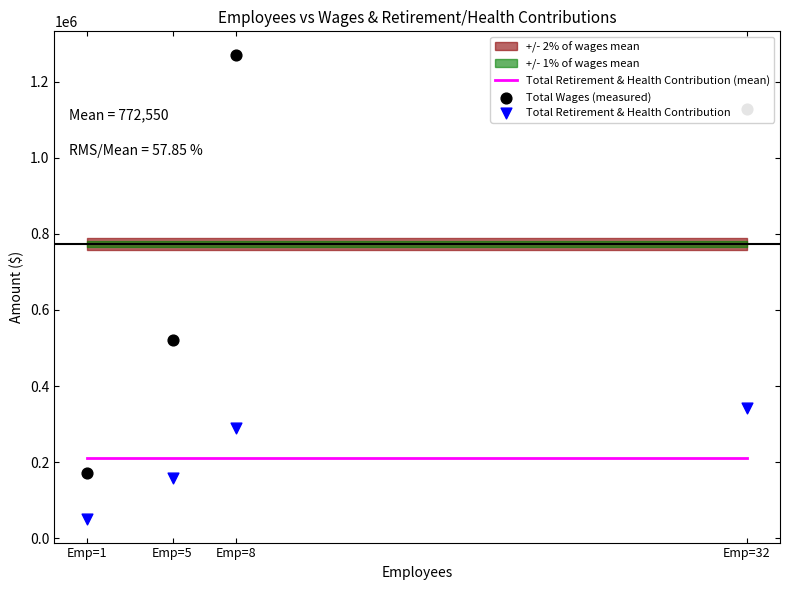

Which series has the largest total across all categories?

Total Wages (measured)